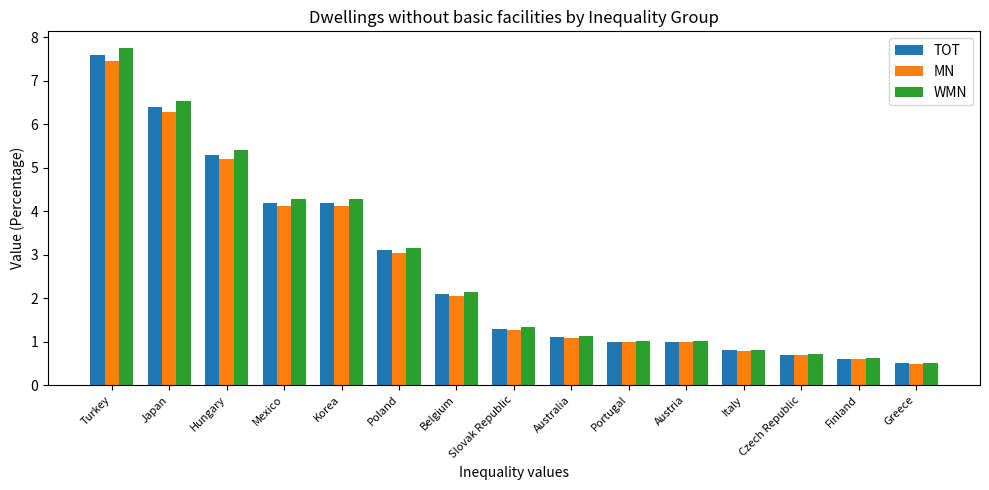

What is the maximum value for WMN?

7.8